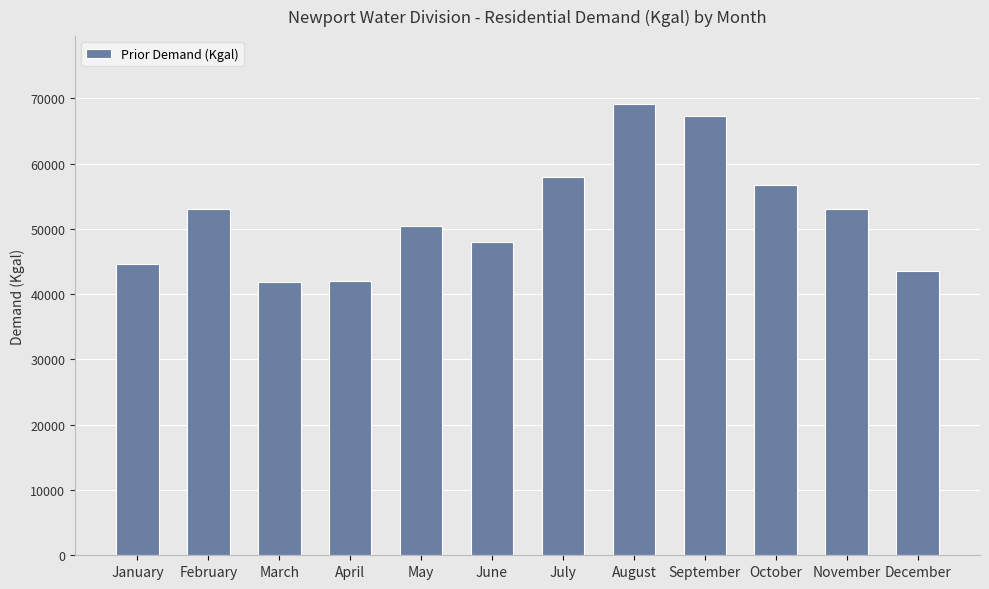

Read the value at September.

67226.8